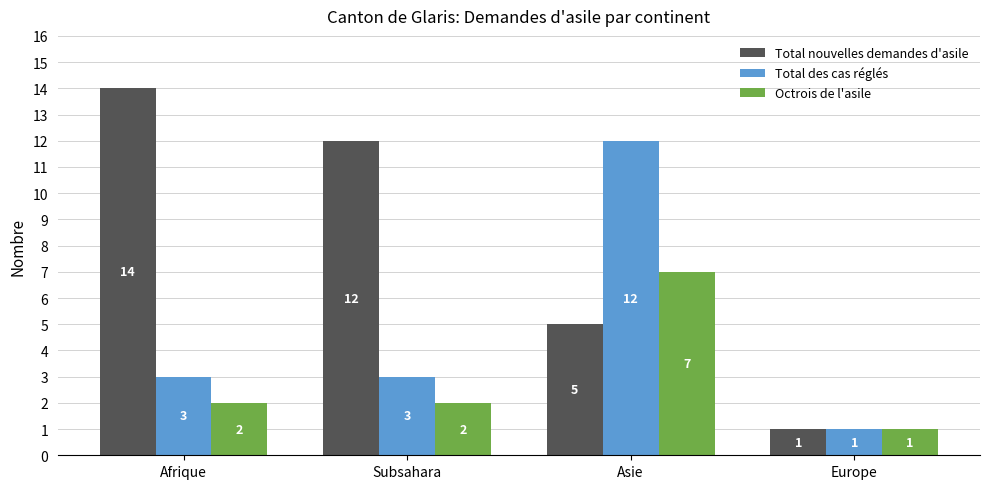

What are all the series names shown in the legend?

Total nouvelles demandes d'asile, Total des cas réglés, Octrois de l'asile